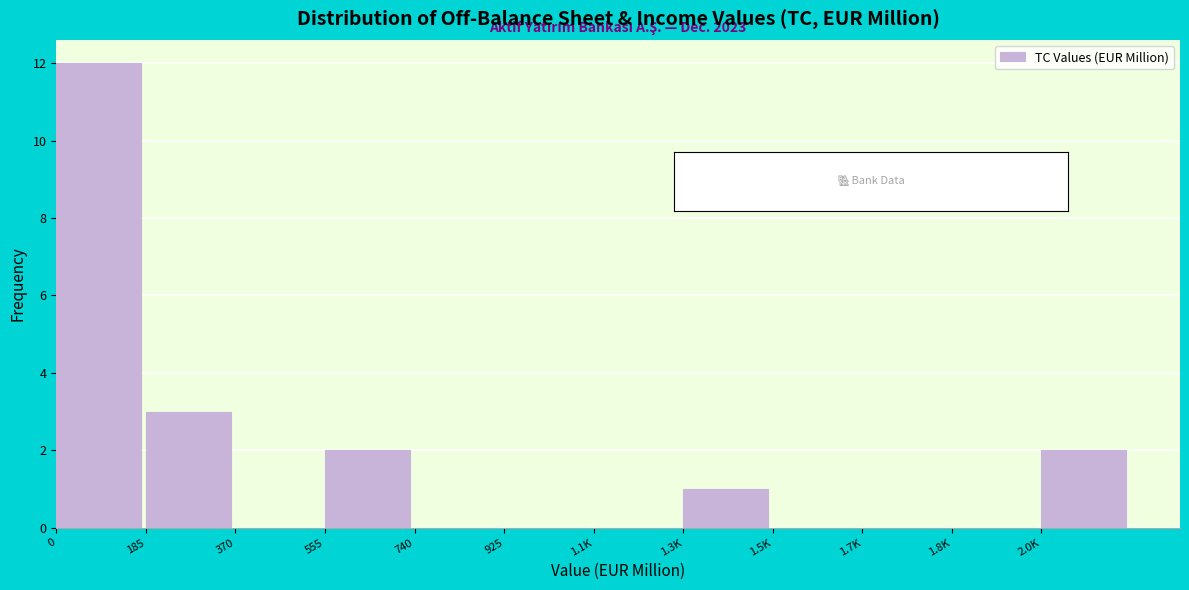

Reading left to right, what are all the values shown in this chart?

0=12	185=3	370=0	555=2	740=0	925=0	1.1K=0	1.3K=1	1.5K=0	1.7K=0	1.8K=0	2.0K=2